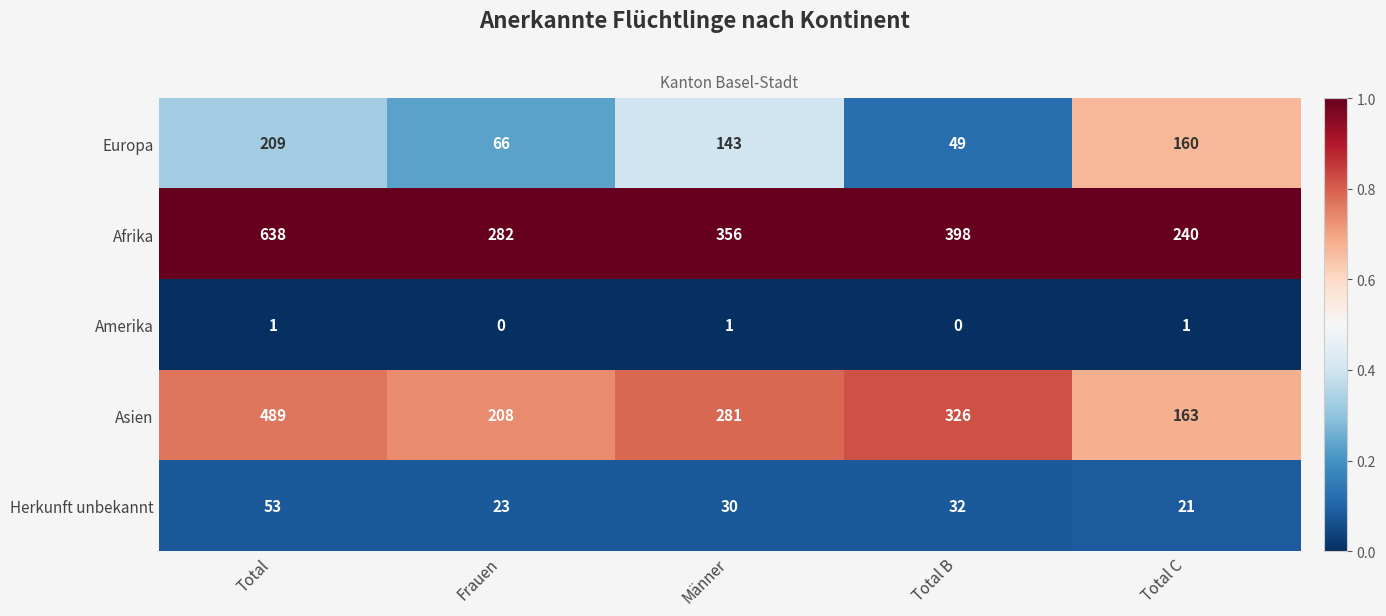

Is the value of Herkunft unbekannt at Männer greater than the value of Amerika at Männer?

Yes